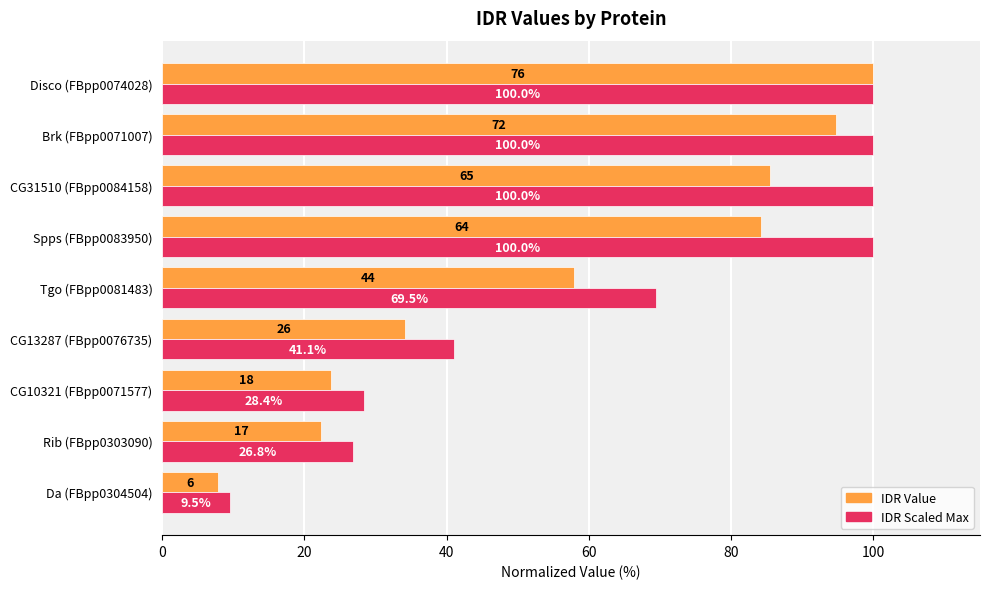

Which series has the widest spread of values?

IDR Value